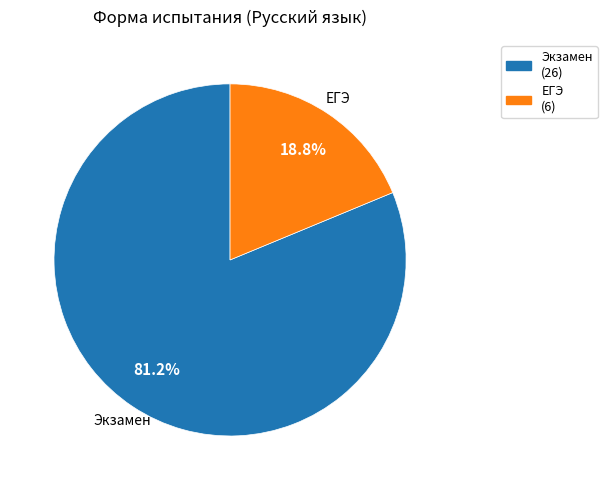

What percentage do ЕГЭ and Экзамен together represent?

100.0%